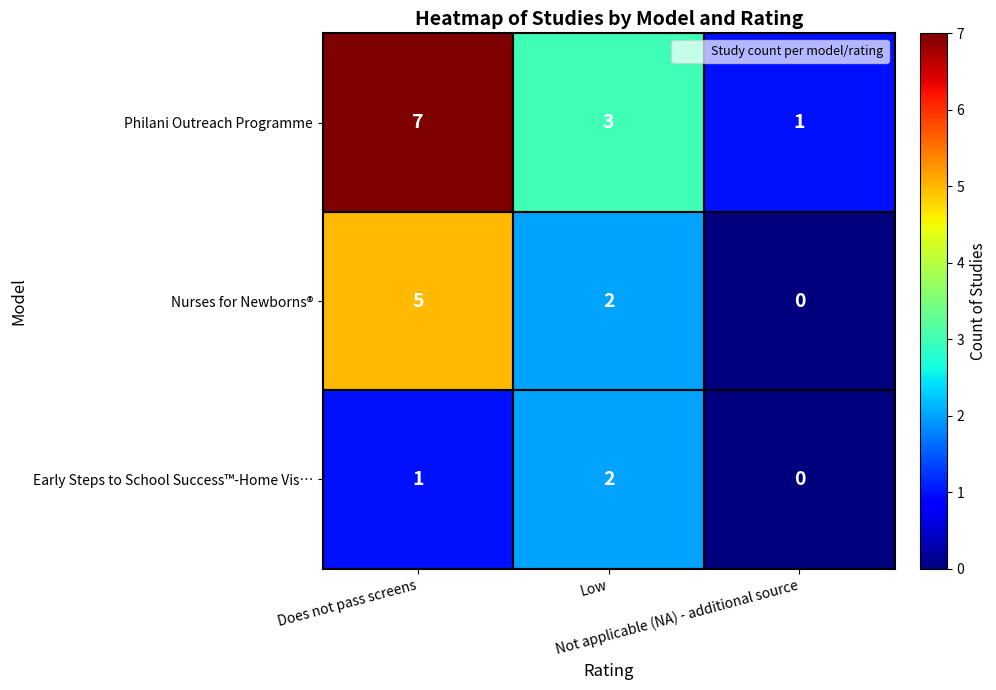

What is the maximum value shown in the chart?

7